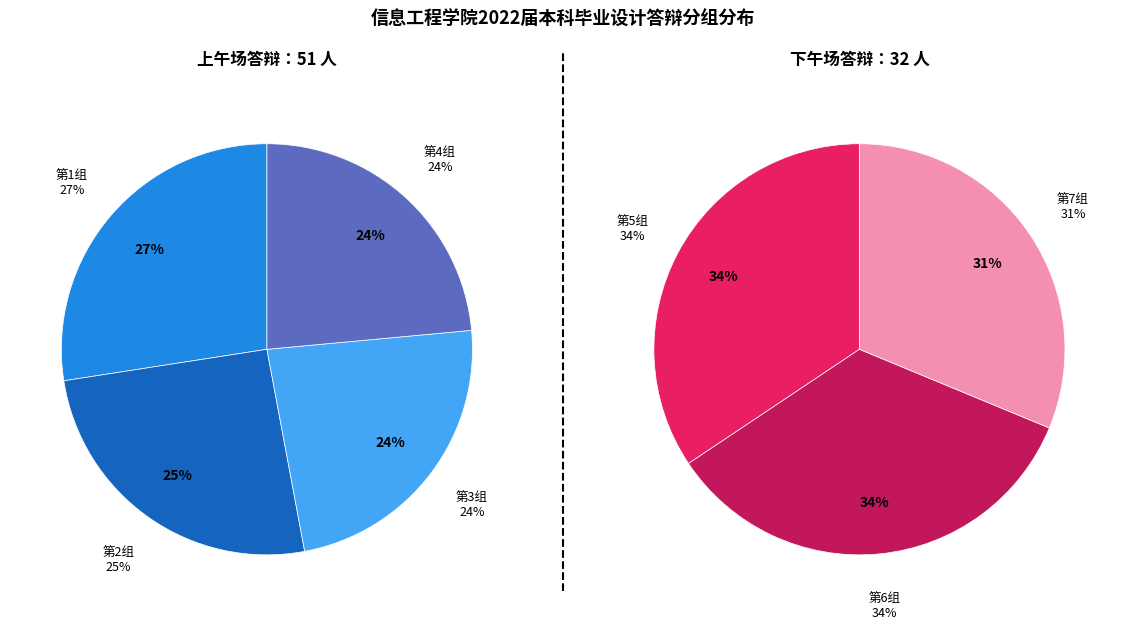

Is there a majority slice in this chart?

No